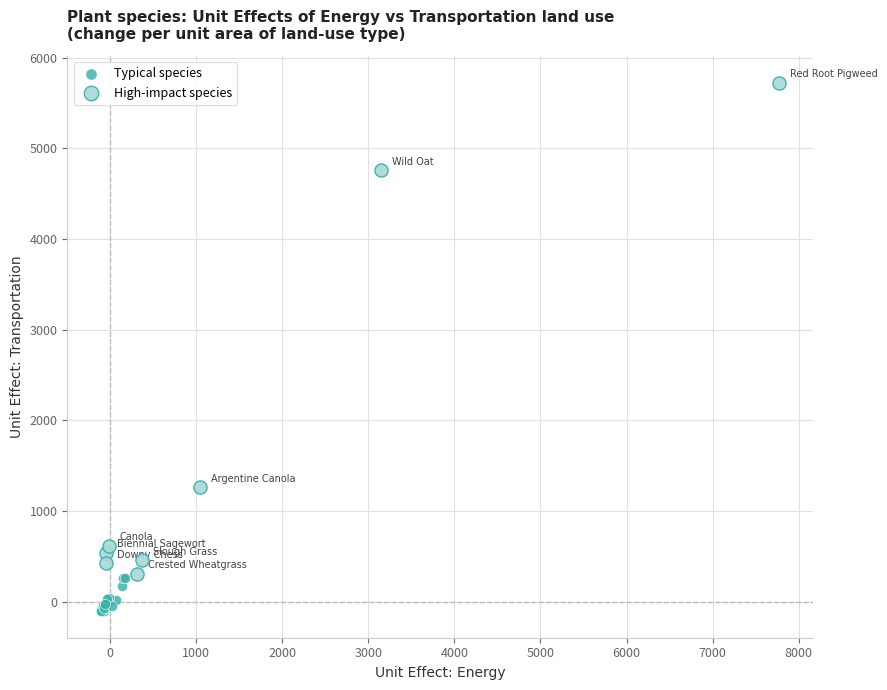

Which series contains the highest Y value?

High-impact species